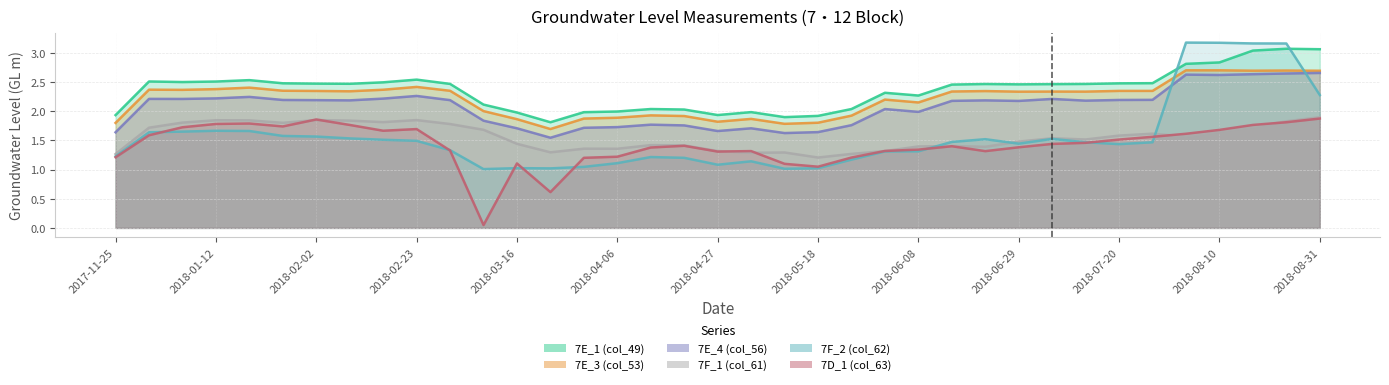

Which series has the largest total across all categories?

7E_1 (col_49)